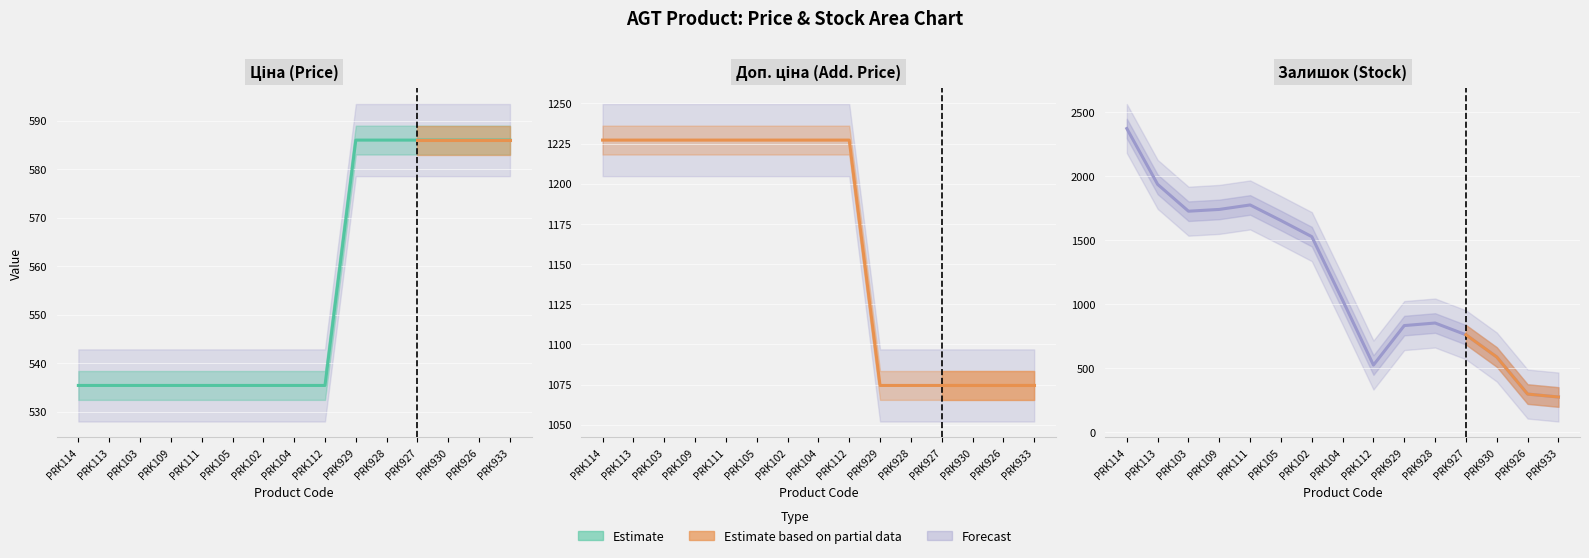

Reading left to right, transcribe all the data shown in this chart.

Ціна: 535.4	535.4	535.4	535.4	535.4	535.4	535.4	535.4	535.4	586.0	586.0	586.0	586.0	586.0	586.0
Доп. ціна: 1227.2	1227.2	1227.2	1227.2	1227.2	1227.2	1227.2	1227.2	1227.2	1074.5	1074.5	1074.5	1074.5	1074.5	1074.5
Залишок: 2373.0	1936.0	1726.0	1740.0	1775.0	1653.0	1527.0	1029.0	522.0	831.0	851.0	759.0	585.0	295.0	272.0